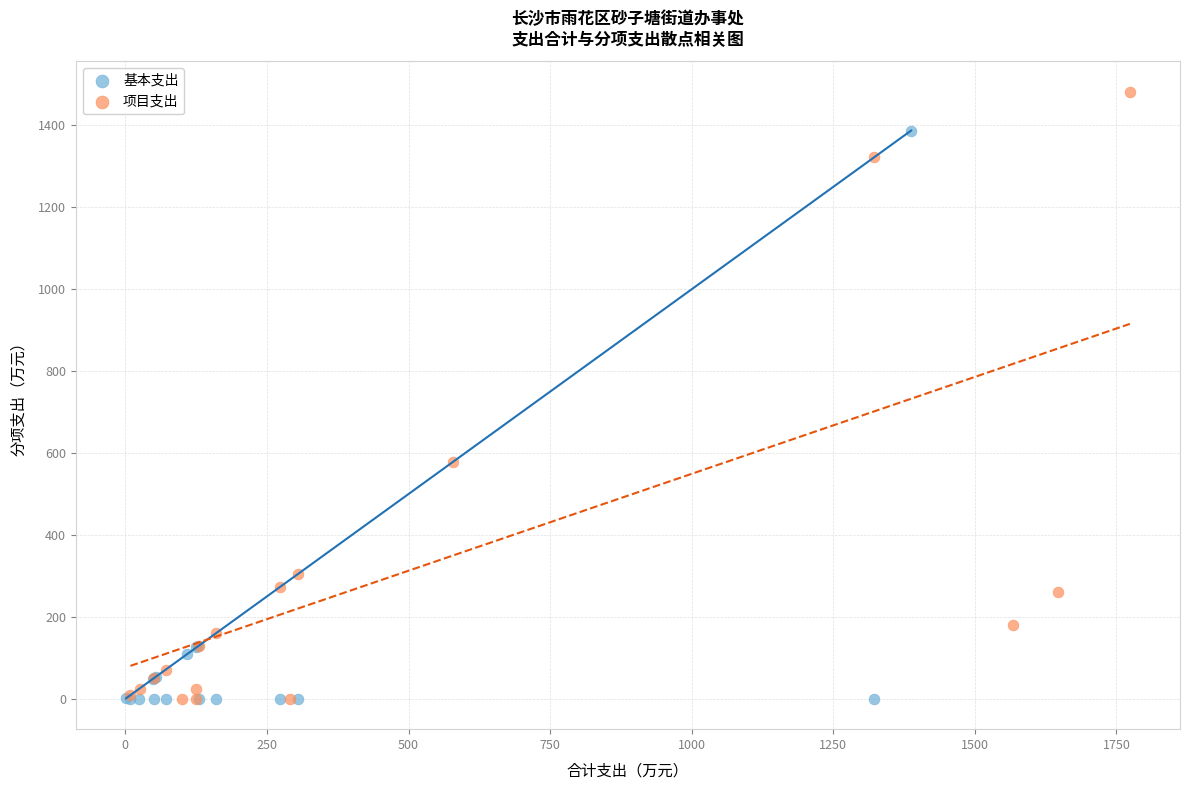

Which series has the largest Y range (max minus min)?

项目支出